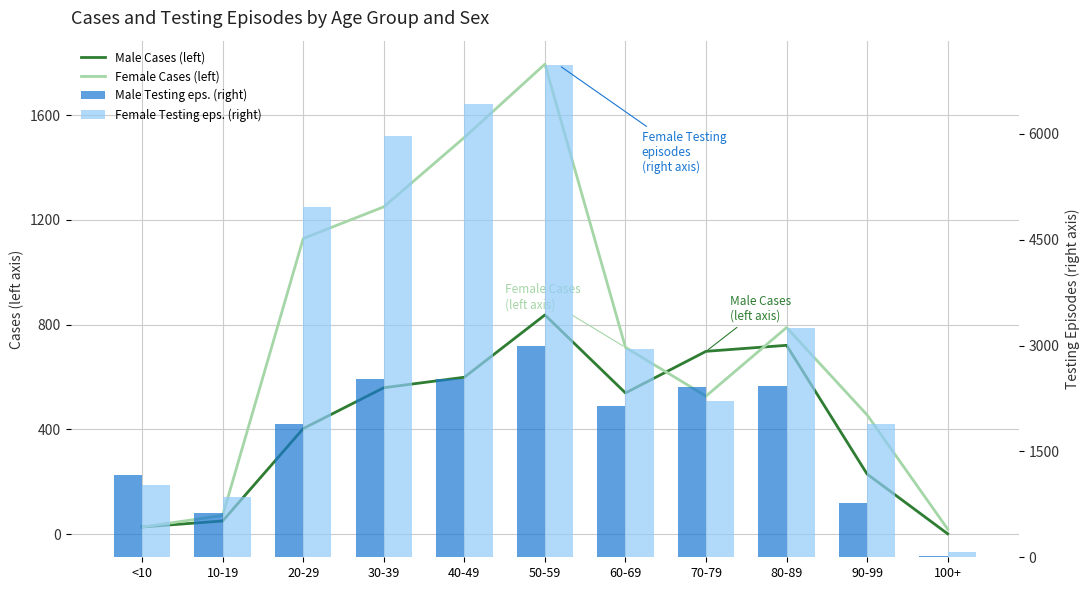

What is the maximum value for Female Testing episodes?

6971